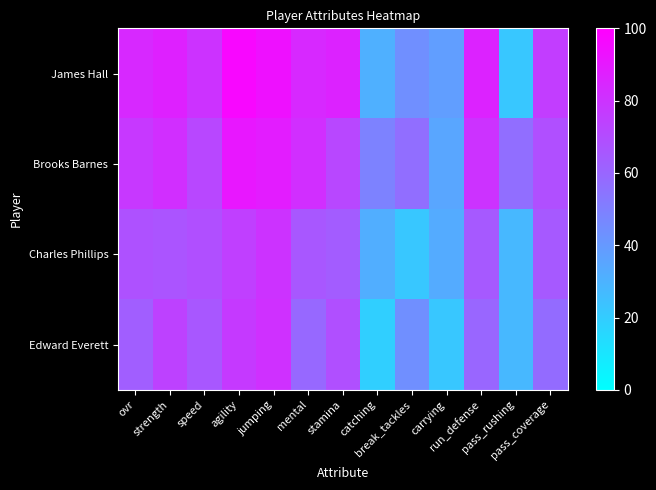

Which series has the largest range (max minus min)?

James Hall